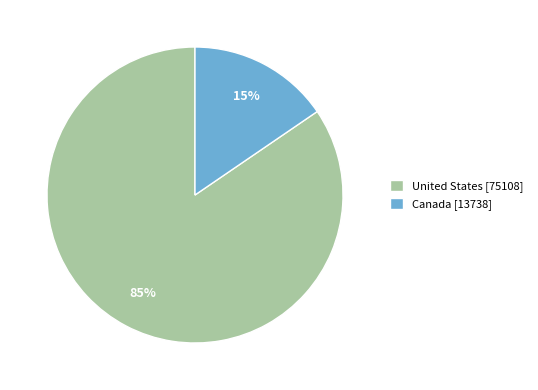

Count the number of slices in the pie.

2